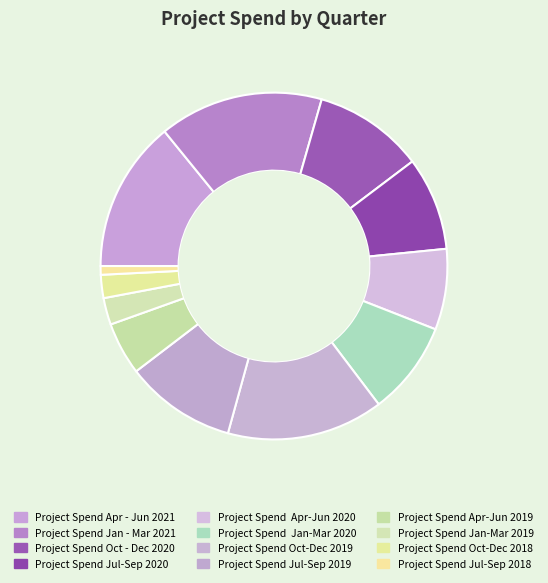

Is the sum of Project Spend Apr - Jun 2021 and Project Spend Jul-Sep 2019 greater than half?

No